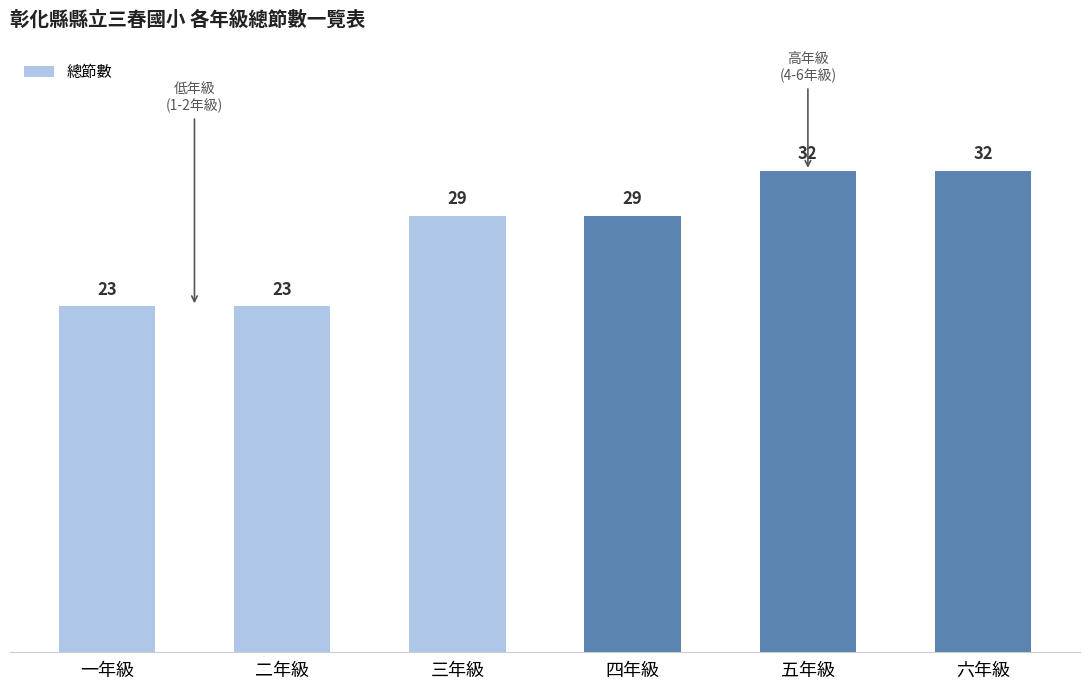

How many data points are less than 29?

2